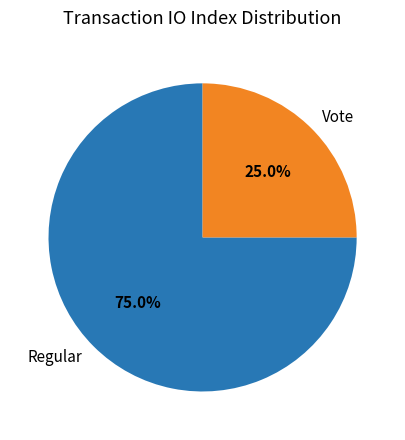

How many slices are in this pie chart?

2